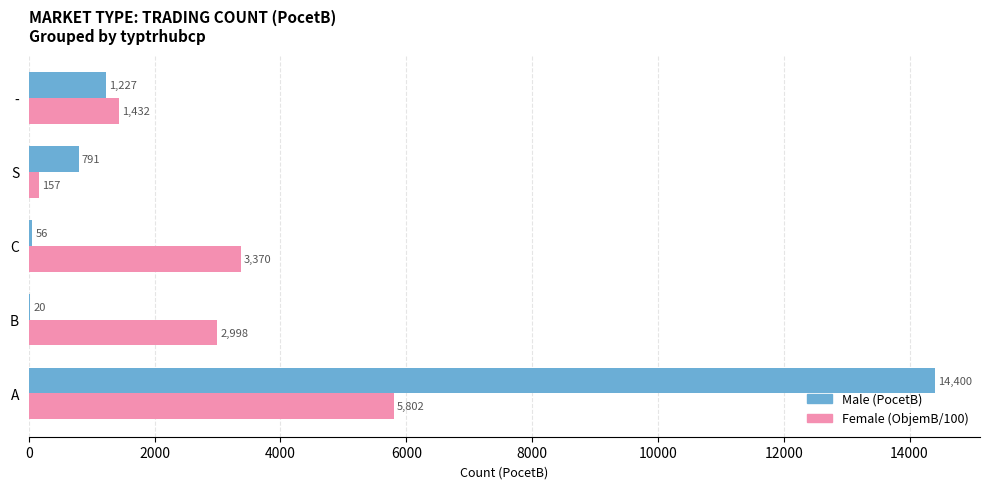

Which label corresponds to the largest value in the chart?

A